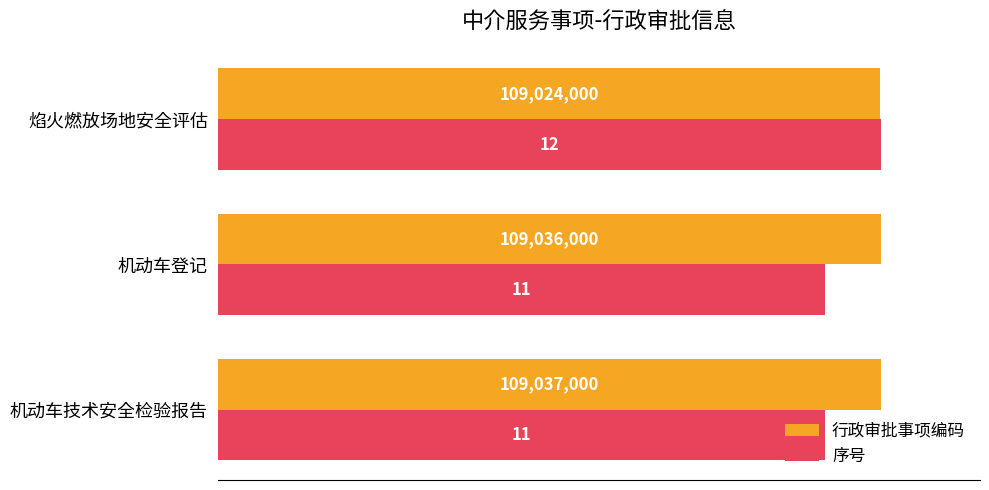

List the series in order of their peak value, highest first.

行政审批事项编码, 序号